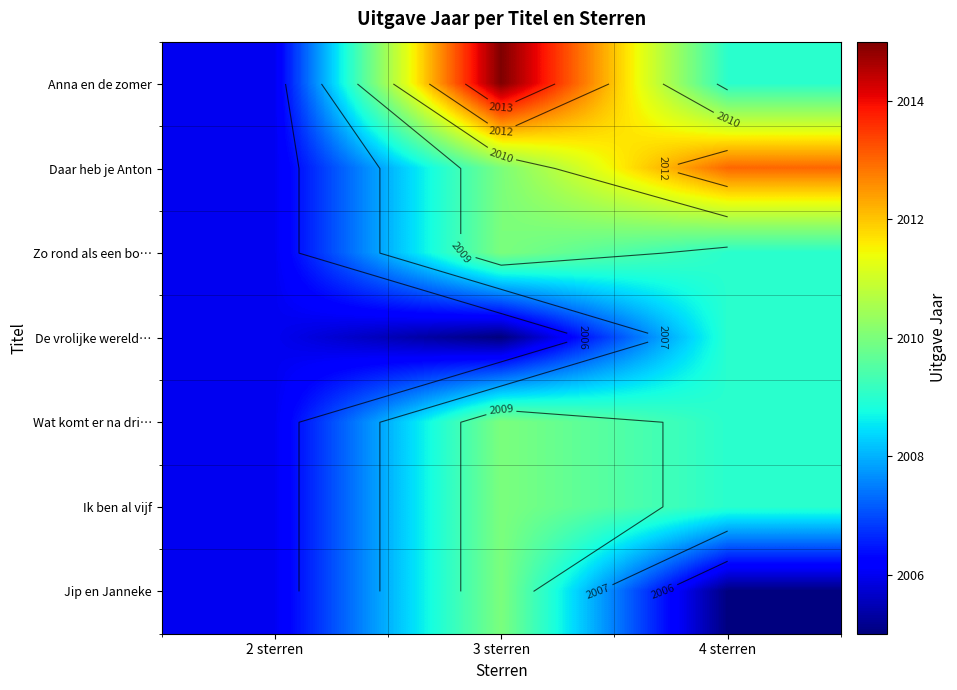

Which series has the largest total across all categories?

Anna en de zomer